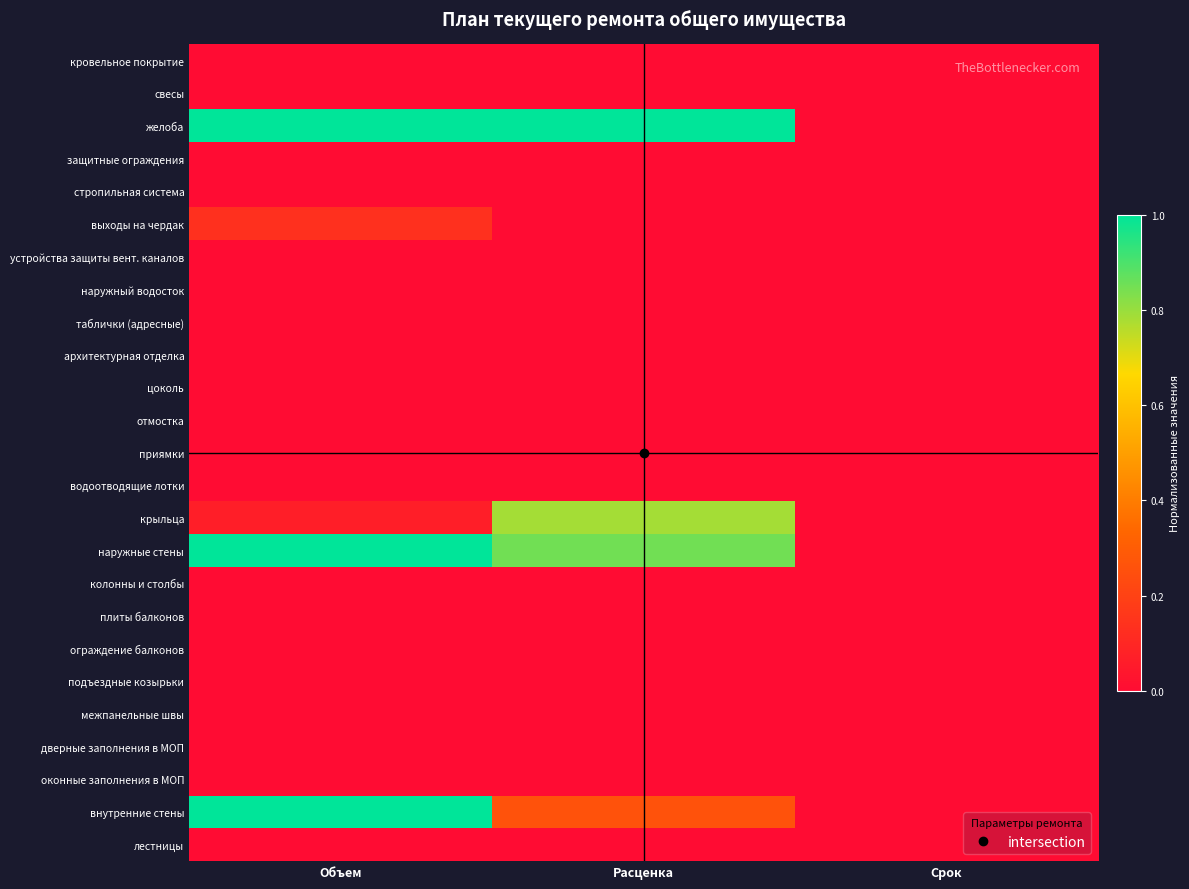

Reading left to right, extract all data points from this chart.

кровельное покрытие: Объем=0.0	Расценка=0.0	Срок=0.0
свесы: Объем=0.0	Расценка=0.0	Срок=0.0
желоба: Объем=1.0	Расценка=1.0	Срок=0.0
защитные ограждения: Объем=0.0	Расценка=0.0	Срок=0.0
стропильная система: Объем=0.0	Расценка=0.0	Срок=0.0
выходы на чердак: Объем=0.1	Расценка=0.0	Срок=0.0
устройства защиты вент. каналов: Объем=0.0	Расценка=0.0	Срок=0.0
наружный водосток: Объем=0.0	Расценка=0.0	Срок=0.0
таблички (адресные): Объем=0.0	Расценка=0.0	Срок=0.0
архитектурная отделка: Объем=0.0	Расценка=0.0	Срок=0.0
цоколь: Объем=0.0	Расценка=0.0	Срок=0.0
отмостка: Объем=0.0	Расценка=0.0	Срок=0.0
приямки: Объем=0.0	Расценка=0.0	Срок=0.0
водоотводящие лотки: Объем=0.0	Расценка=0.0	Срок=0.0
крыльца: Объем=0.1	Расценка=0.8	Срок=0.0
наружные стены: Объем=1.0	Расценка=0.9	Срок=0.0
колонны и столбы: Объем=0.0	Расценка=0.0	Срок=0.0
плиты балконов: Объем=0.0	Расценка=0.0	Срок=0.0
ограждение балконов: Объем=0.0	Расценка=0.0	Срок=0.0
подъездные козырьки: Объем=0.0	Расценка=0.0	Срок=0.0
межпанельные швы: Объем=0.0	Расценка=0.0	Срок=0.0
дверные заполнения в МОП: Объем=0.0	Расценка=0.0	Срок=0.0
оконные заполнения в МОП: Объем=0.0	Расценка=0.0	Срок=0.0
внутренние стены: Объем=1.0	Расценка=0.3	Срок=0.0
лестницы: Объем=0.0	Расценка=0.0	Срок=0.0